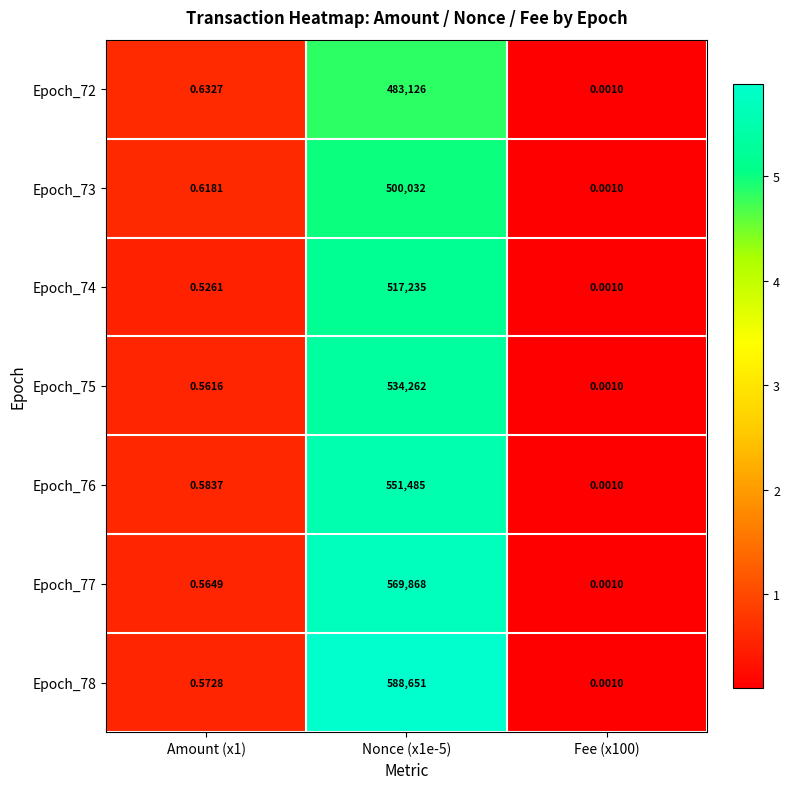

Is the value of Epoch_77 at Nonce (x1e-5) greater than the value of Epoch_74 at Nonce (x1e-5)?

Yes